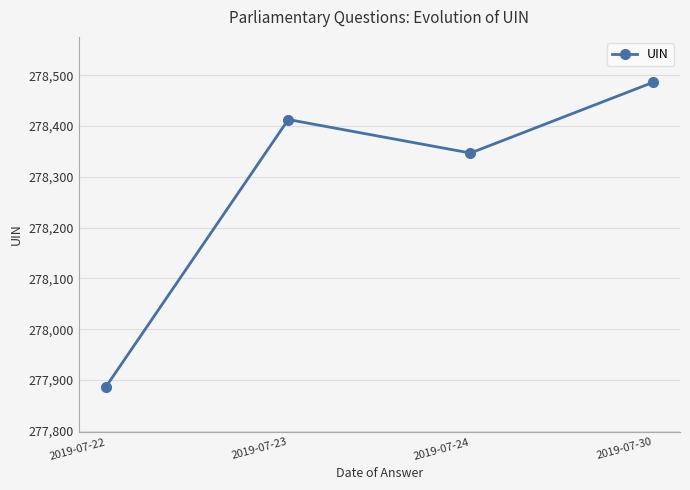

Reading left to right, list all the values displayed in this chart.

277887	278413	278347	278486